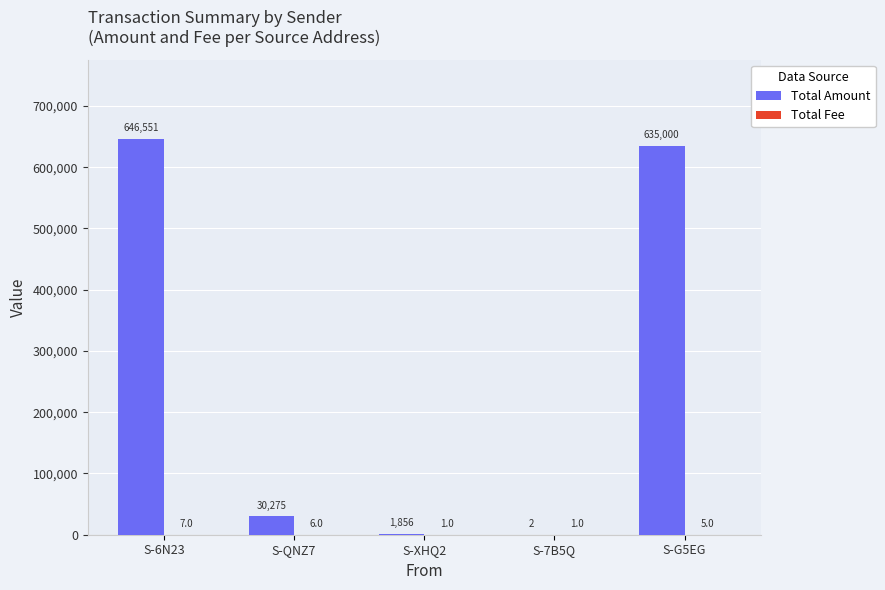

What is the sum of the Total Amount values at S-XHQ2 and S-6N23?

648407.0